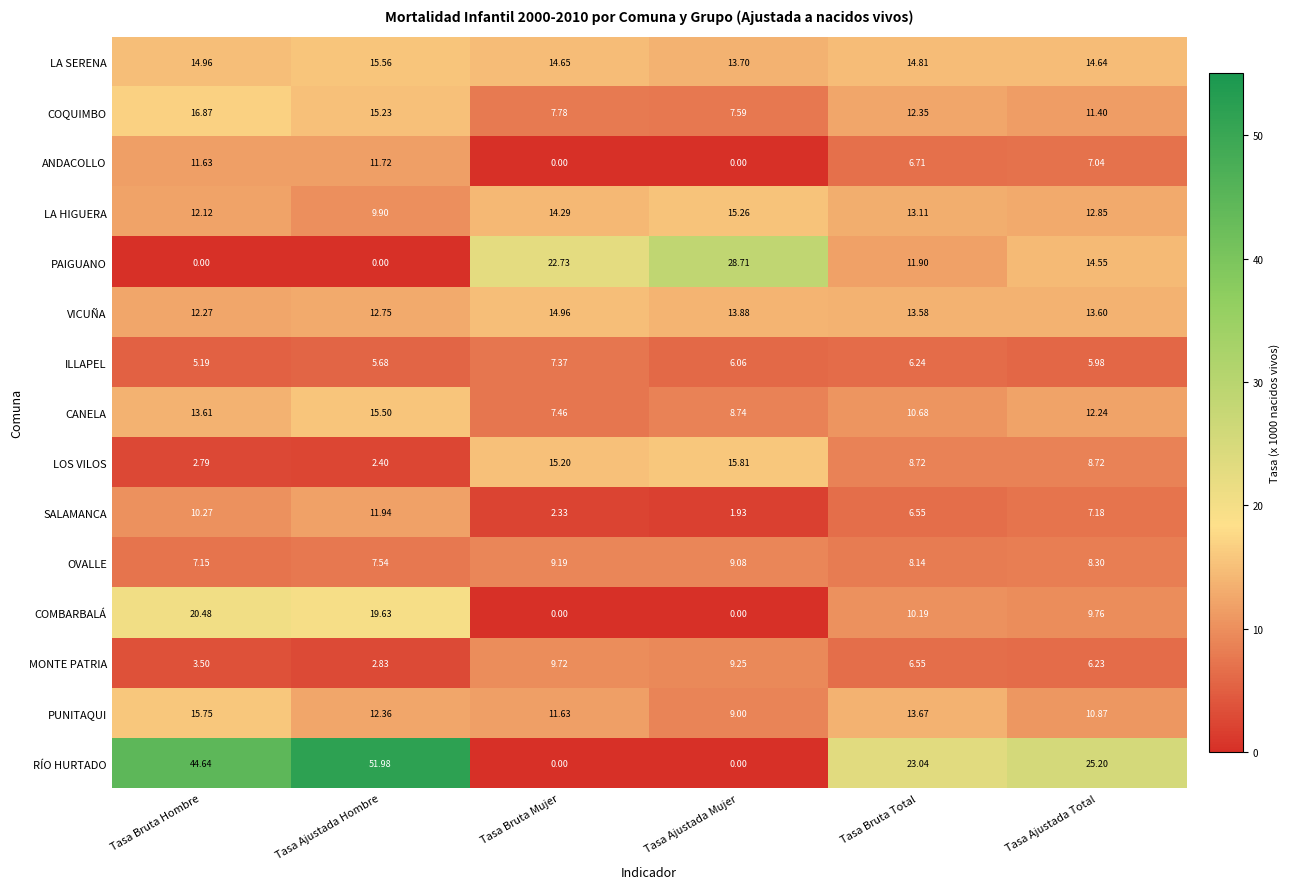

Rank the series by their maximum value, from highest to lowest.

RÍO HURTADO, PAIGUANO, COMBARBALÁ, COQUIMBO, LOS VILOS, PUNITAQUI, LA SERENA, CANELA, LA HIGUERA, VICUÑA, SALAMANCA, ANDACOLLO, MONTE PATRIA, OVALLE, ILLAPEL